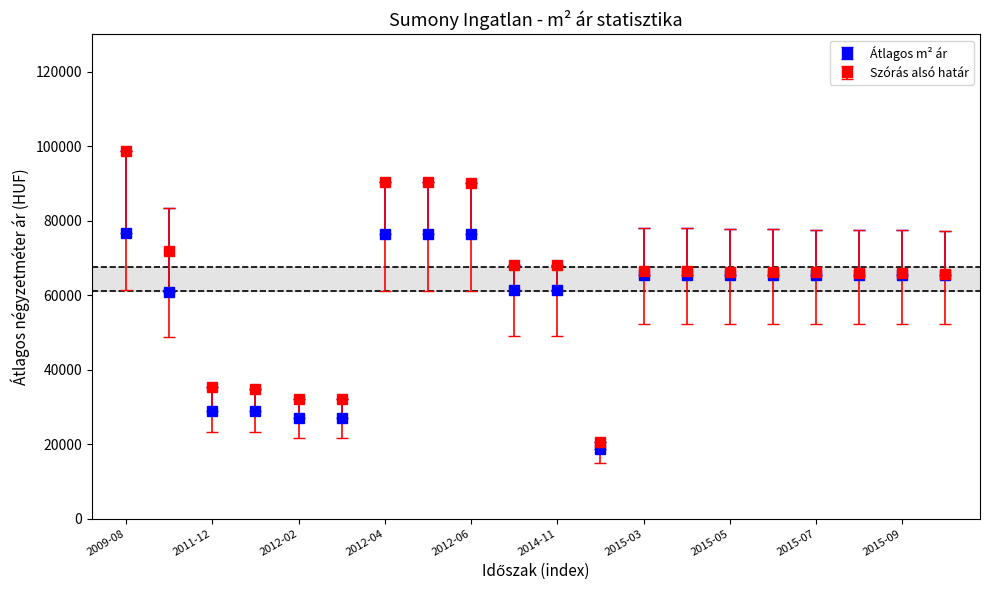

What are all the series names shown in the legend?

Átlagos m² ár, Szórás alsó határ